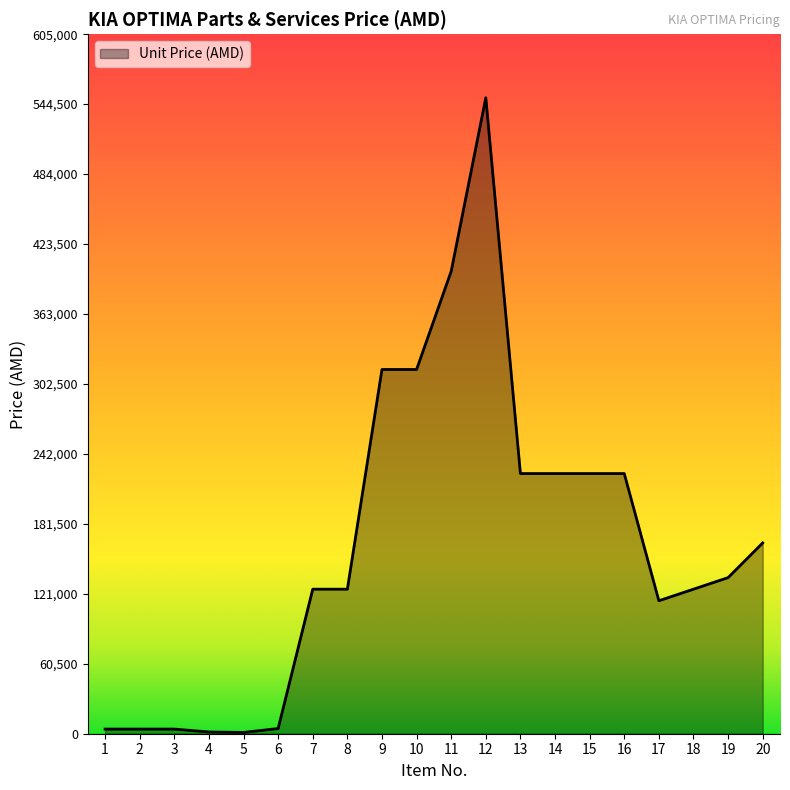

What is the difference between the values at 3 and 6?

500